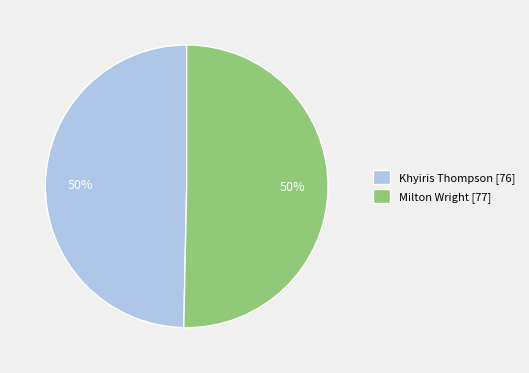

Combined, do Milton Wright [77] and Khyiris Thompson [76] account for over 50%?

Yes